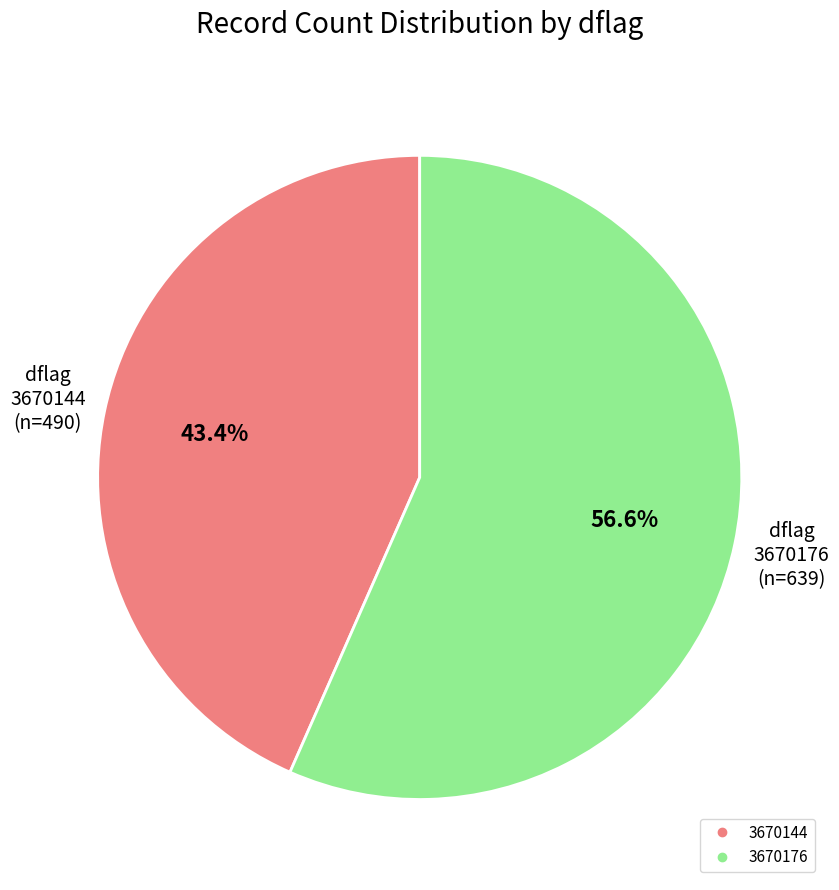

Count the number of slices in the pie.

2